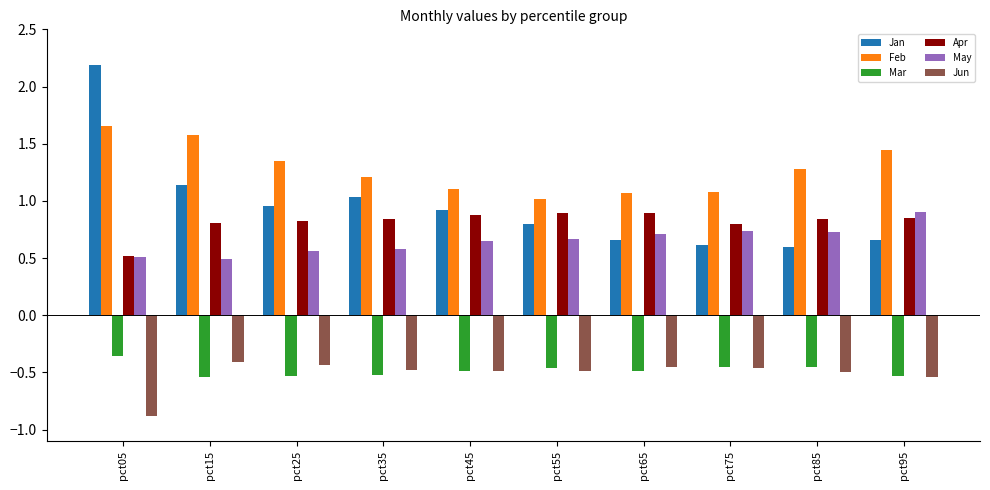

What is the sum of all Jan values?

9.6